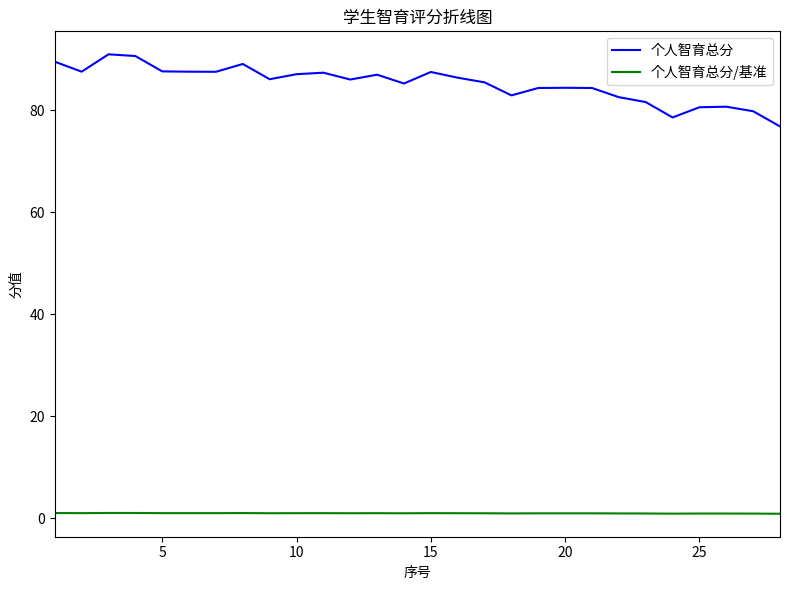

What is the average value of the 个人智育总分 series?

85.2